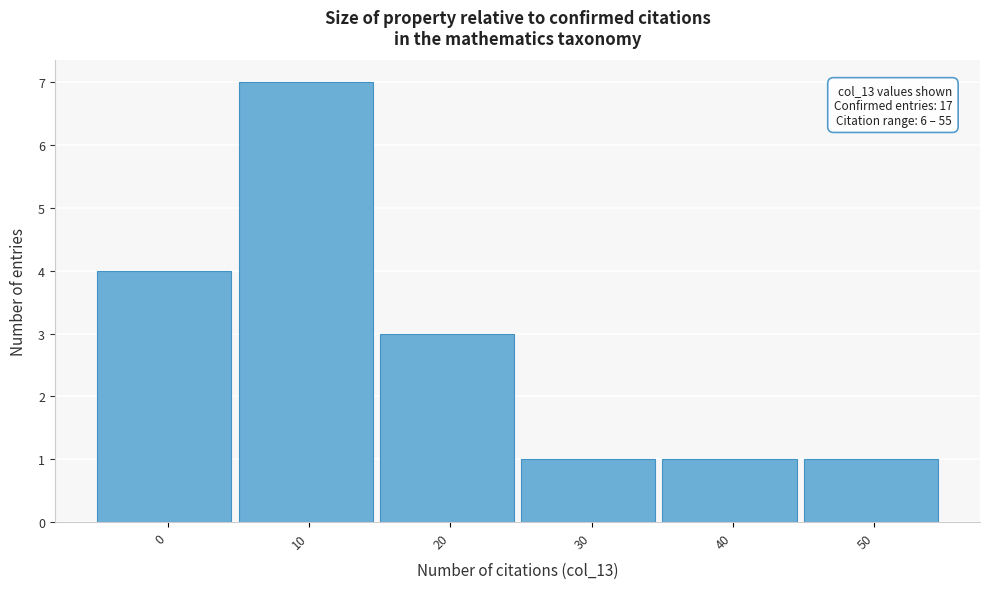

Reading left to right, what are all the values shown in this chart?

4	7	3	1	1	1